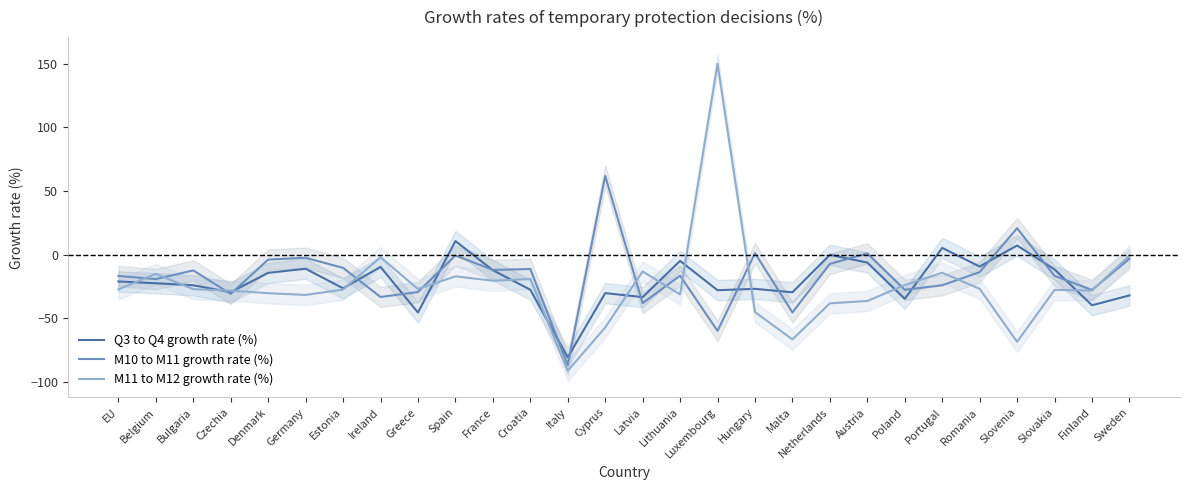

Between Cyprus and Germany, which is larger?

Germany